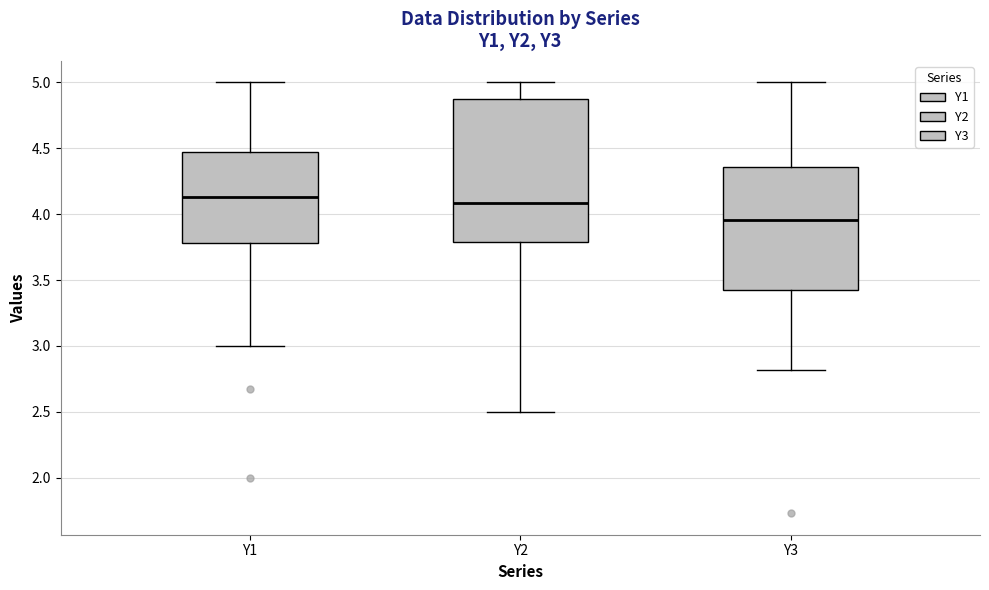

Which box's median line is the lowest?

Y3